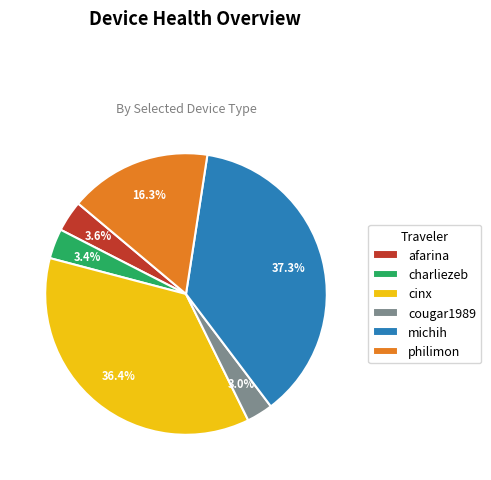

To the nearest percent, what is the combined percentage of cinx and afarina?

40%